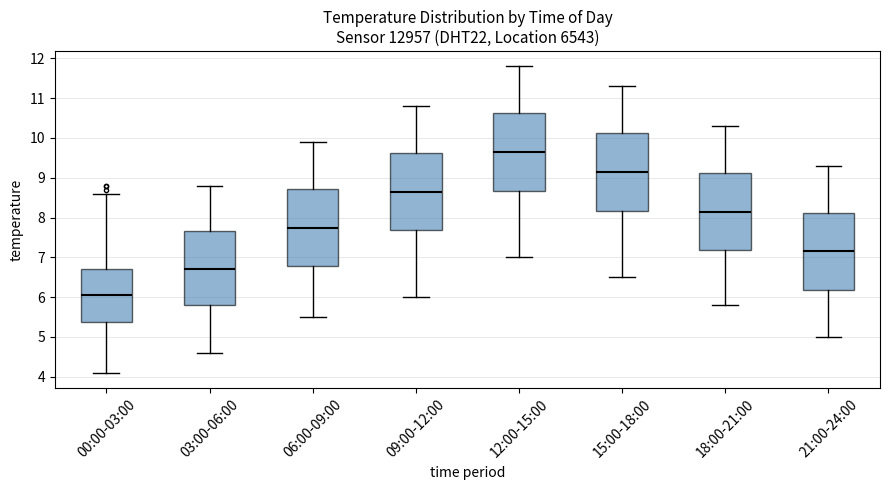

Reading left to right, read every box against the y-axis: the position of its median line, the range the box covers, and the ends of its whiskers. The values are not printed on the chart, so give them approximately, as read against the axis.

00:00-03:00: median 6.1, box 5.4 to 6.7, whiskers 4.1 to 8.6
03:00-06:00: median 6.7, box 5.8 to 7.7, whiskers 4.6 to 8.8
06:00-09:00: median 7.8, box 6.8 to 8.7, whiskers 5.5 to 9.9
09:00-12:00: median 8.7, box 7.7 to 9.6, whiskers 6.0 to 10.8
12:00-15:00: median 9.7, box 8.7 to 10.6, whiskers 7.0 to 11.8
15:00-18:00: median 9.2, box 8.2 to 10.1, whiskers 6.5 to 11.3
18:00-21:00: median 8.2, box 7.2 to 9.1, whiskers 5.8 to 10.3
21:00-24:00: median 7.2, box 6.2 to 8.1, whiskers 5.0 to 9.3